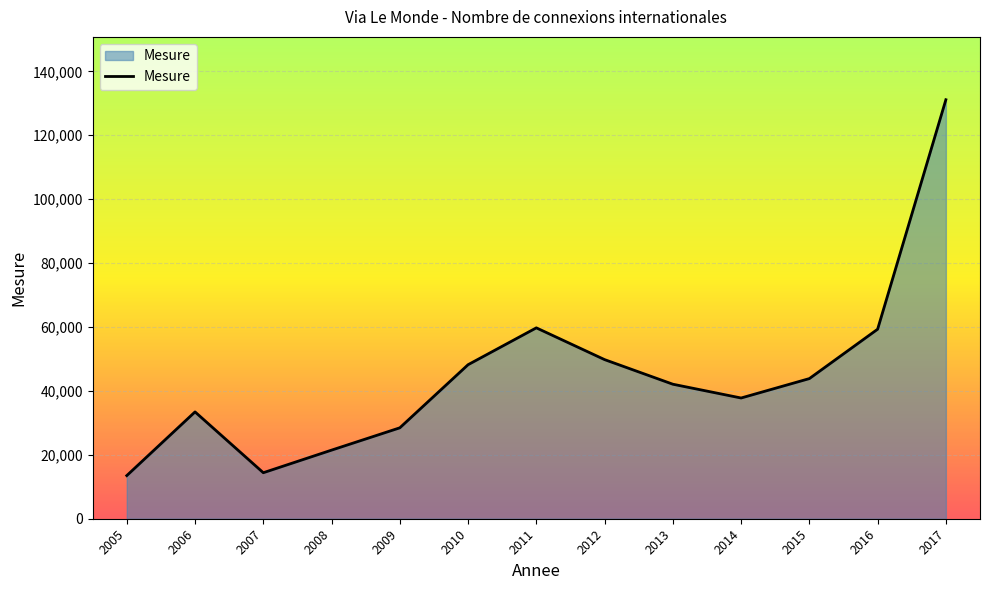

Is it true that the value at 2008 is 21469?

True